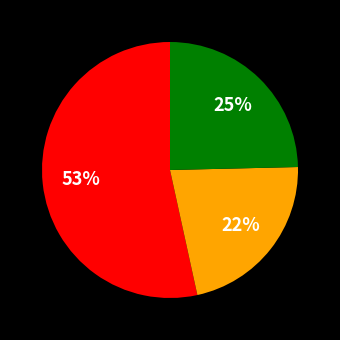

Does any single category account for the majority?

Yes